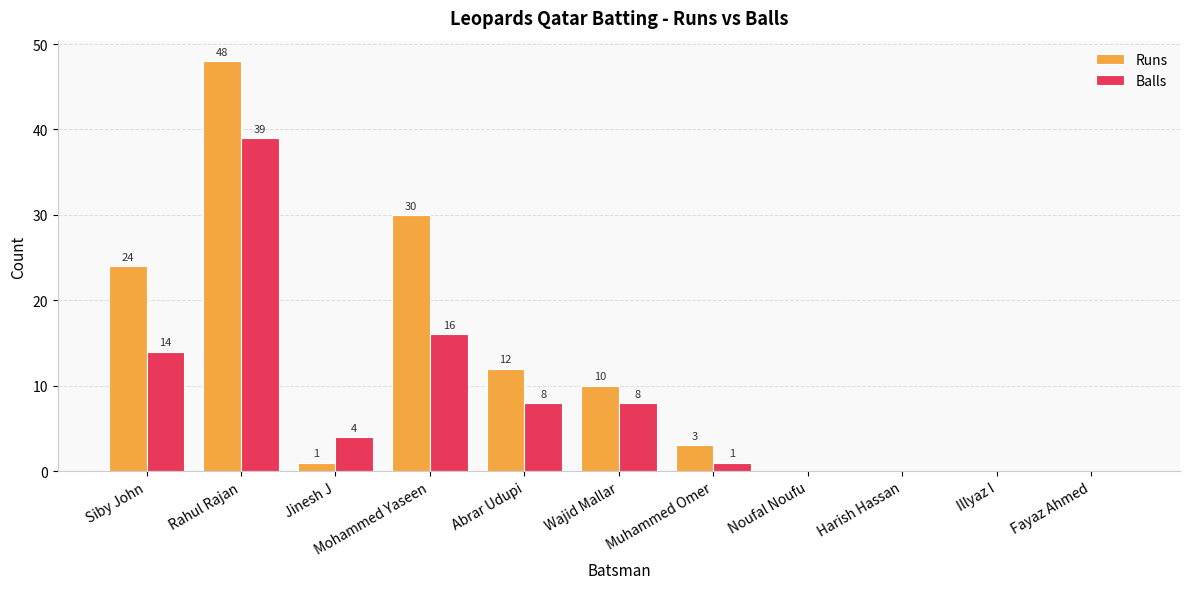

Which label corresponds to the largest value in the chart?

Rahul Rajan